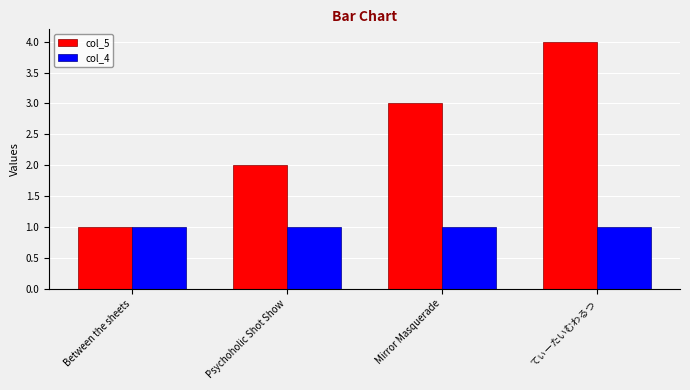

At which category is the sum across all series the highest?

てぃーたいむわるつ